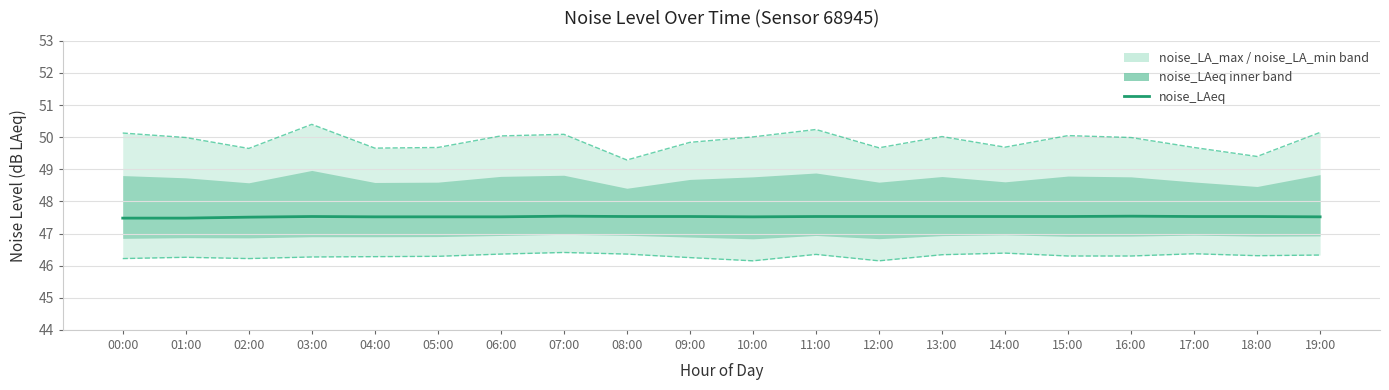

What is the approximate value of noise_LA_max at 12:00?

49.7